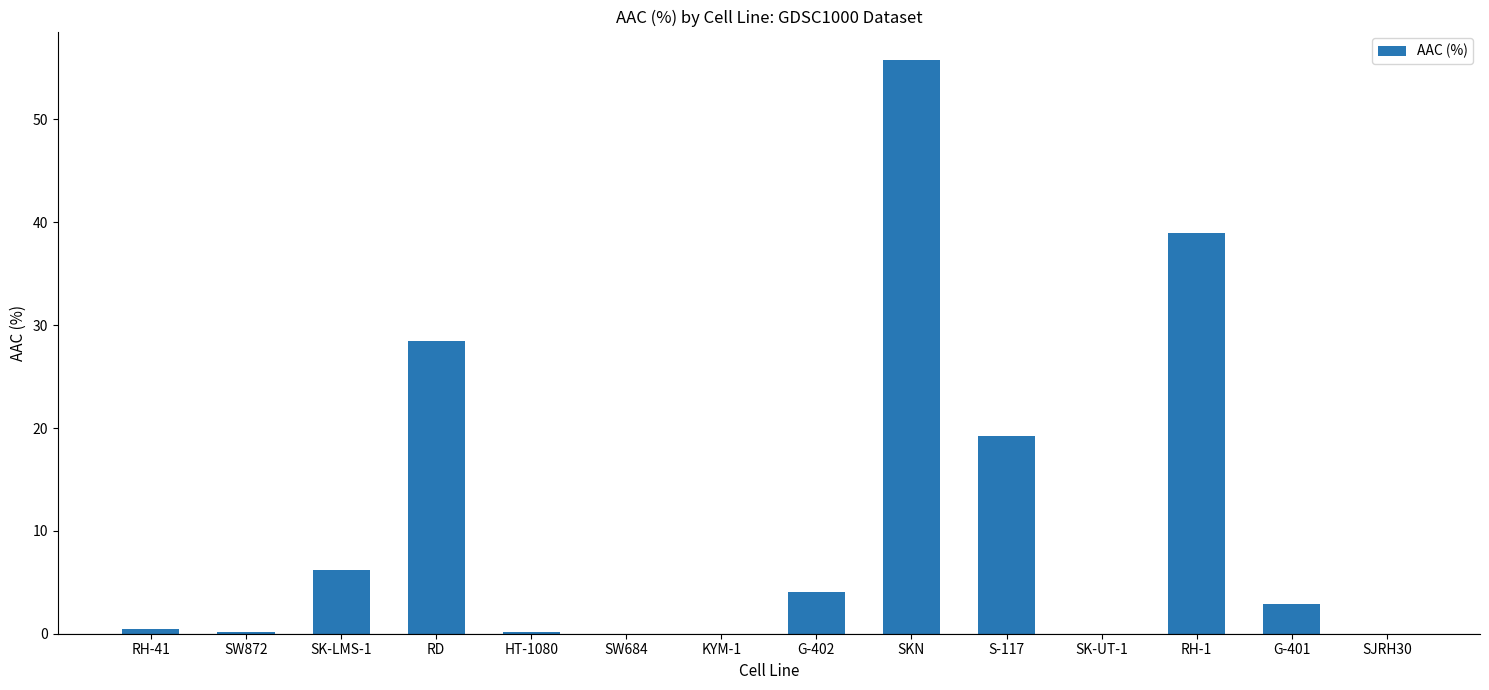

What is the change in value from S-117 to RH-1?

+19.7